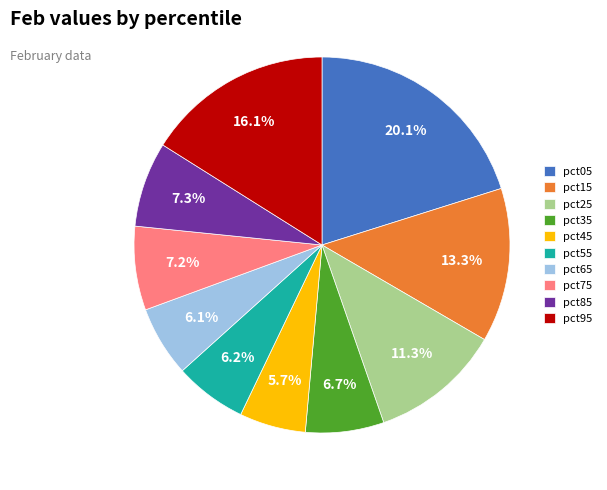

How much of the chart is everything except pct75?

92.8%